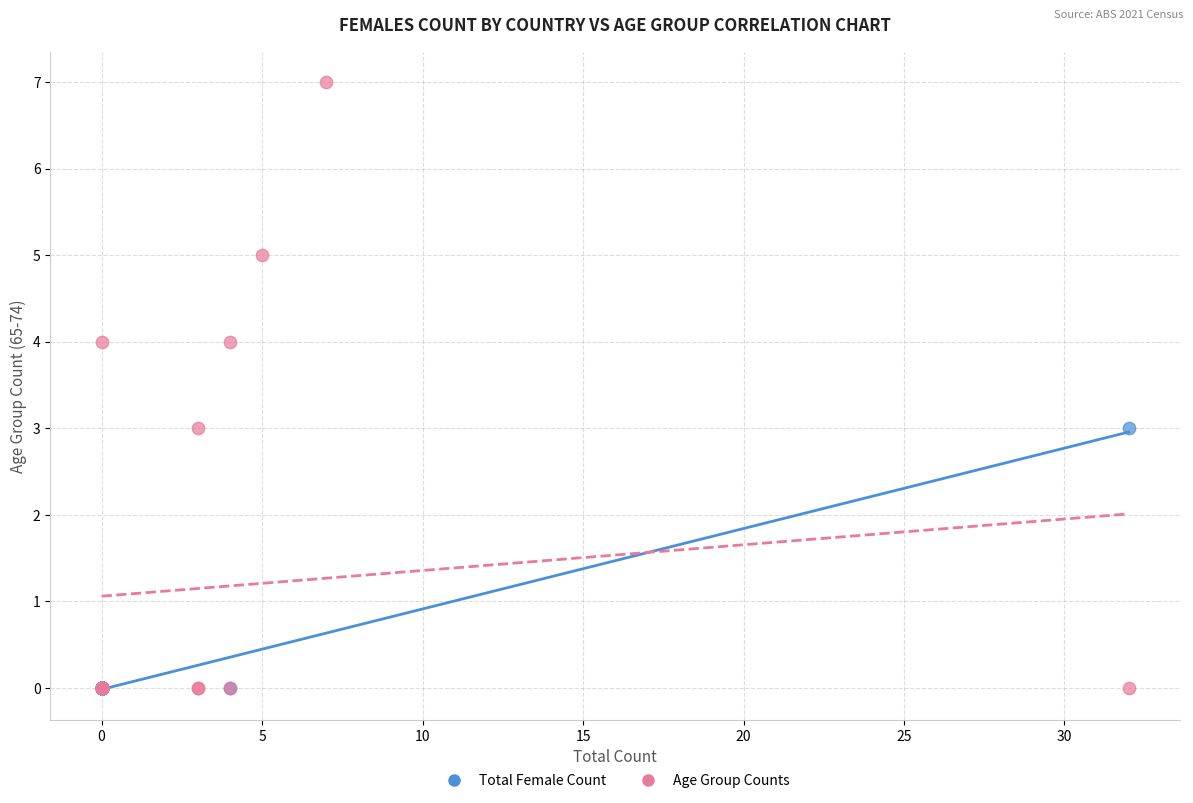

Which series has the largest Y range (max minus min)?

Age Group Counts